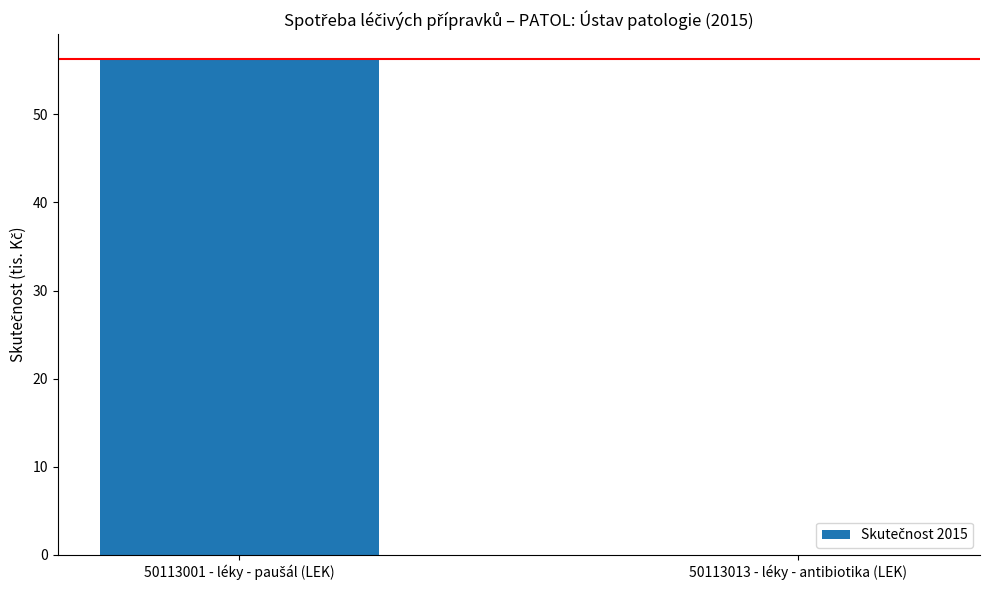

At which label is the value closest to 28?

50113013 - léky - antibiotika (LEK)